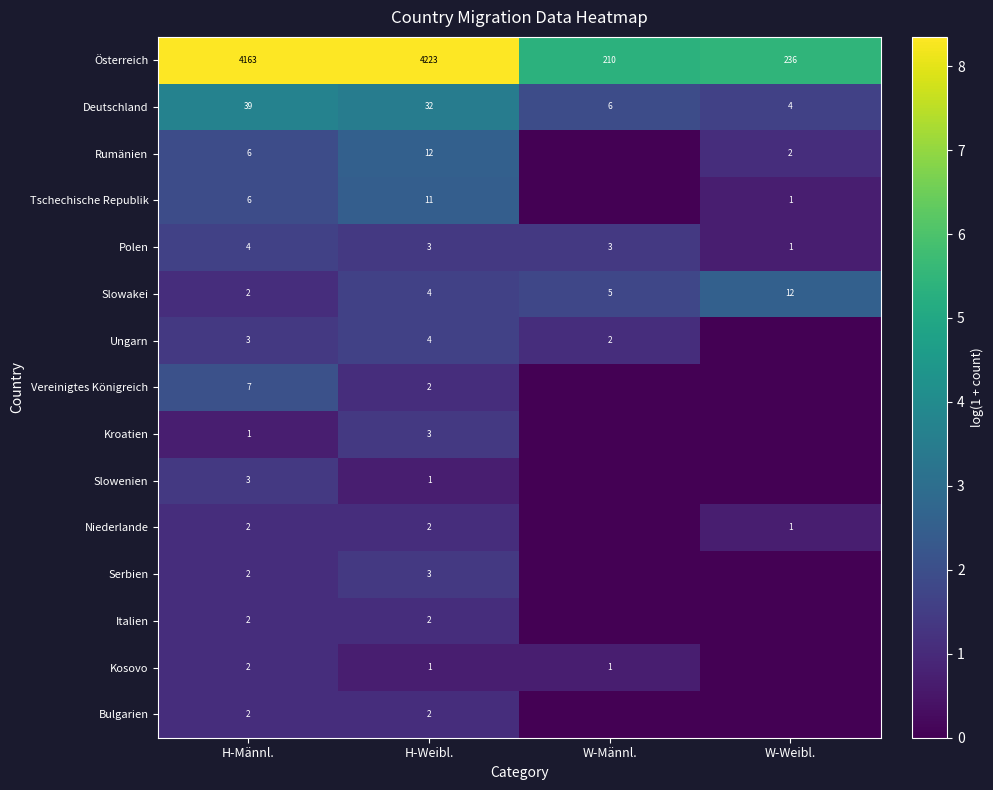

What is the difference between the maximum and second lowest values in the Slowakei series?

8